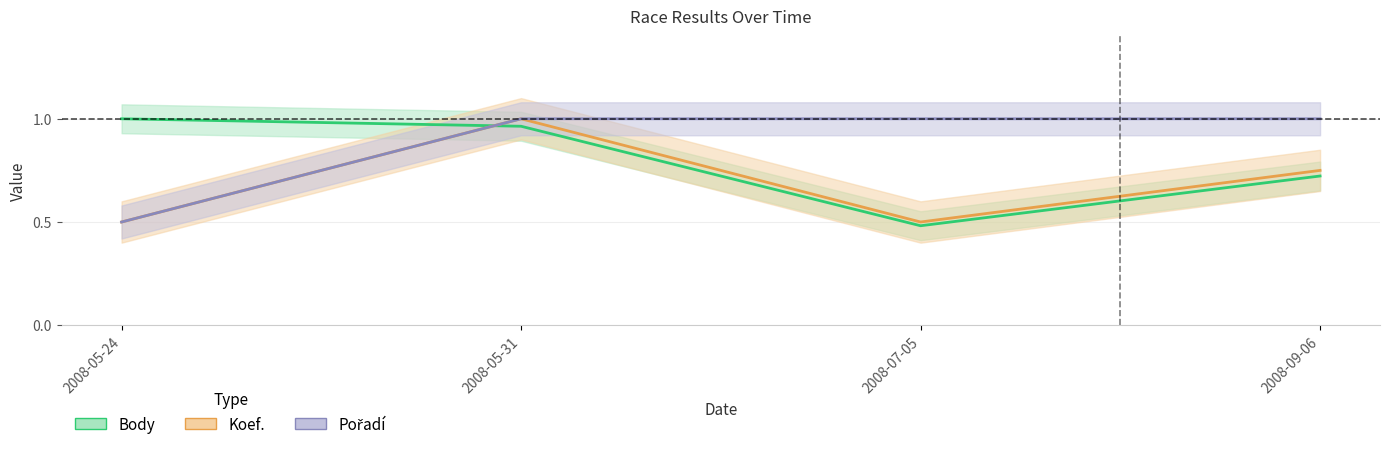

What is the difference between the Pořadí values at 2008-05-31 and 2008-05-24?

0.5